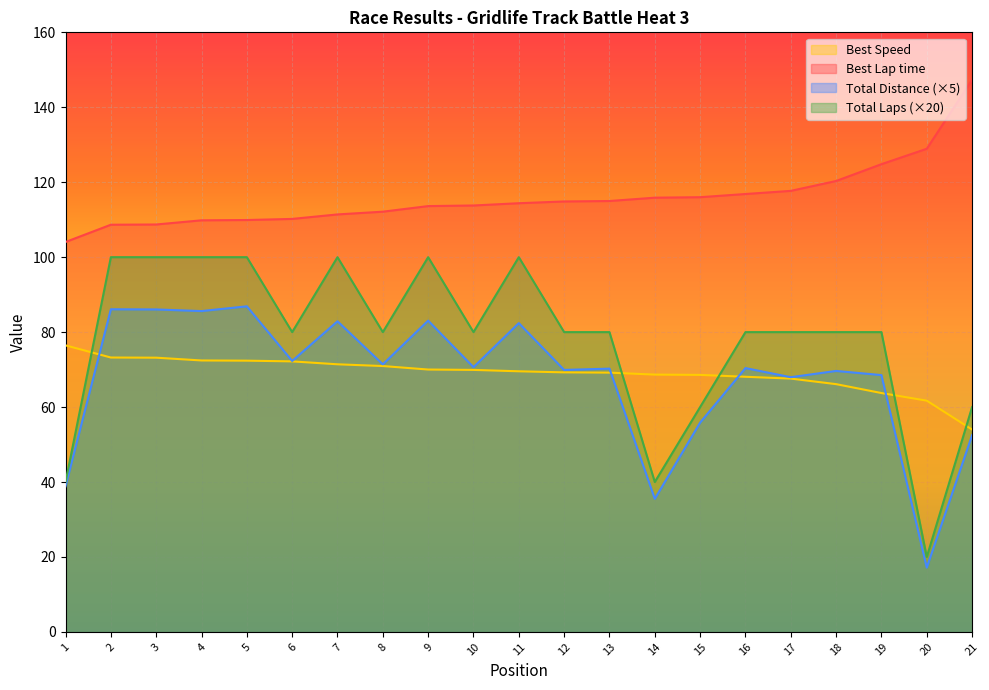

True or false: Best Speed has more than 1 interior local peaks.

False